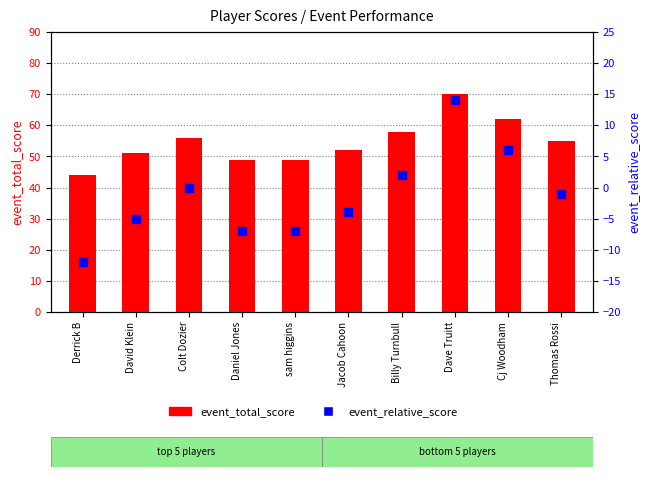

What are all the series names shown in the legend?

event_total_score, event_relative_score